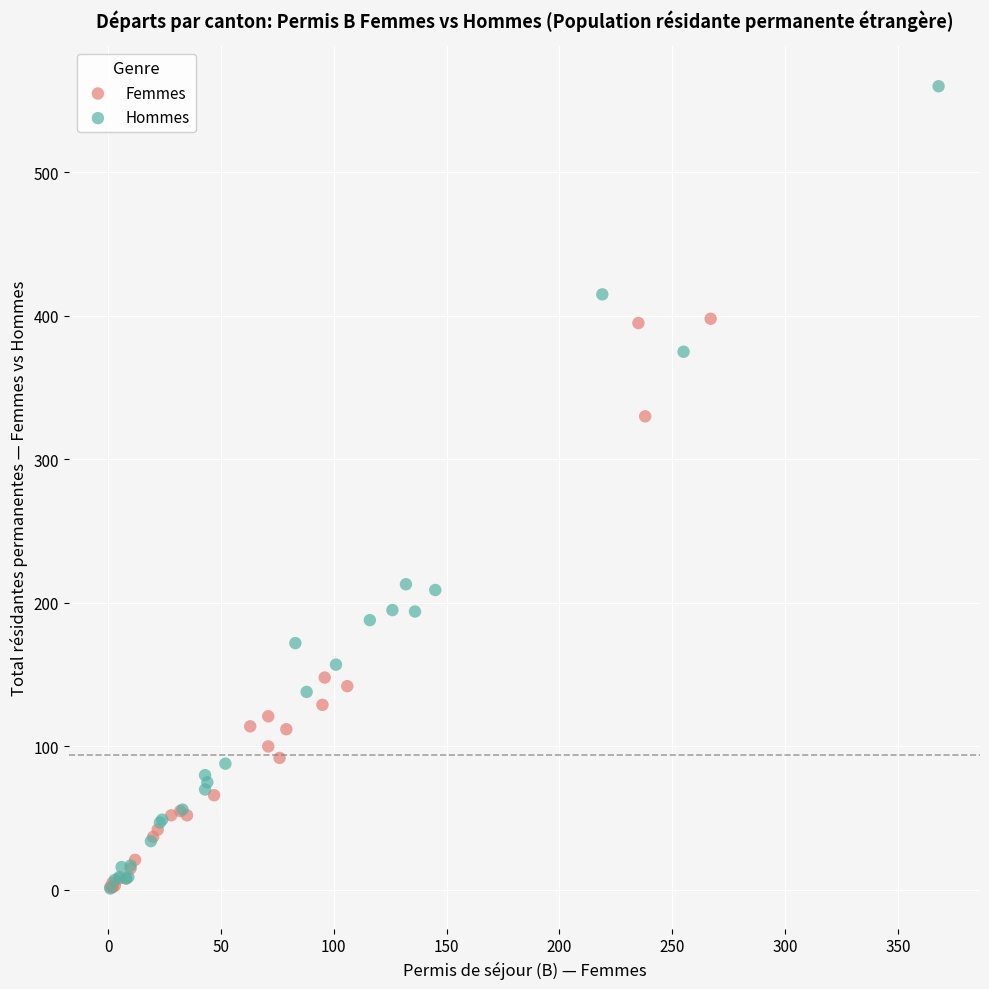

What are all the series names shown in the legend?

Femmes, Hommes